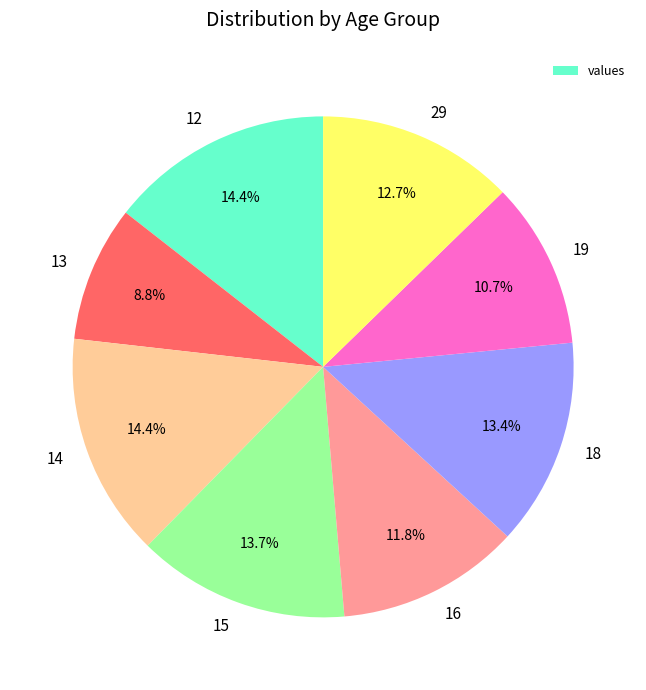

Is there a majority slice in this chart?

No